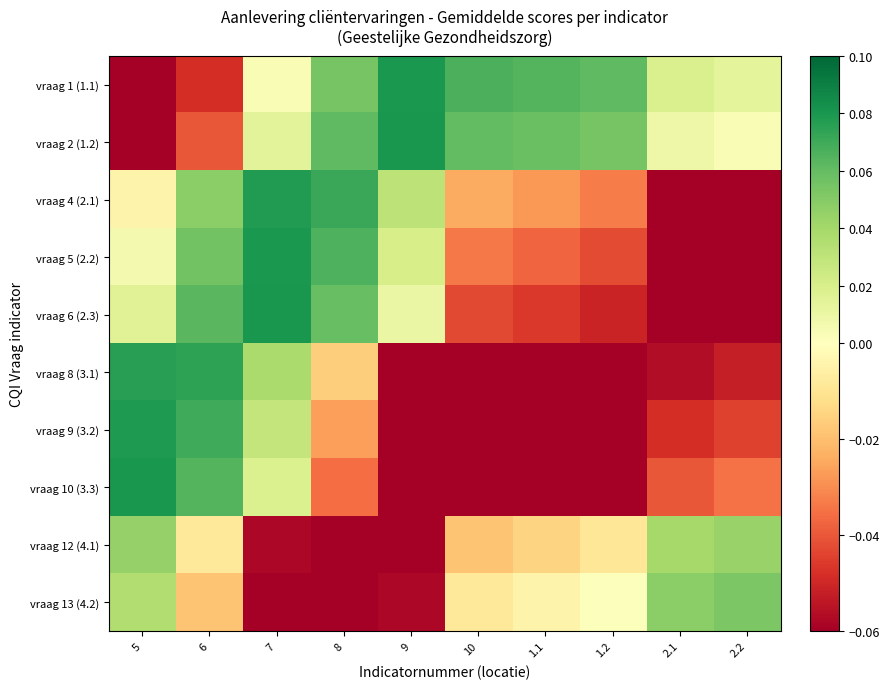

Reading right to left, transcribe all the data shown in this chart.

vraag 1 (1.1): 2.2=0.0	2.1=0.0	1.2=0.1	1.1=0.1	10=0.1	9=0.1	8=0.1	7=0.0	6=-0.0	5=-0.1
vraag 2 (1.2): 2.2=0.0	2.1=0.0	1.2=0.1	1.1=0.1	10=0.1	9=0.1	8=0.1	7=0.0	6=-0.0	5=-0.1
vraag 4 (2.1): 2.2=-0.1	2.1=-0.1	1.2=-0.0	1.1=-0.0	10=-0.0	9=0.0	8=0.1	7=0.1	6=0.0	5=-0.0
vraag 5 (2.2): 2.2=-0.1	2.1=-0.1	1.2=-0.0	1.1=-0.0	10=-0.0	9=0.0	8=0.1	7=0.1	6=0.1	5=0.0
vraag 6 (2.3): 2.2=-0.1	2.1=-0.1	1.2=-0.1	1.1=-0.0	10=-0.0	9=0.0	8=0.1	7=0.1	6=0.1	5=0.0
vraag 8 (3.1): 2.2=-0.1	2.1=-0.1	1.2=-0.1	1.1=-0.1	10=-0.1	9=-0.1	8=-0.0	7=0.0	6=0.1	5=0.1
vraag 9 (3.2): 2.2=-0.0	2.1=-0.0	1.2=-0.1	1.1=-0.1	10=-0.1	9=-0.1	8=-0.0	7=0.0	6=0.1	5=0.1
vraag 10 (3.3): 2.2=-0.0	2.1=-0.0	1.2=-0.1	1.1=-0.1	10=-0.1	9=-0.1	8=-0.0	7=0.0	6=0.1	5=0.1
vraag 12 (4.1): 2.2=0.0	2.1=0.0	1.2=-0.0	1.1=-0.0	10=-0.0	9=-0.1	8=-0.1	7=-0.1	6=-0.0	5=0.0
vraag 13 (4.2): 2.2=0.1	2.1=0.0	1.2=0.0	1.1=-0.0	10=-0.0	9=-0.1	8=-0.1	7=-0.1	6=-0.0	5=0.0